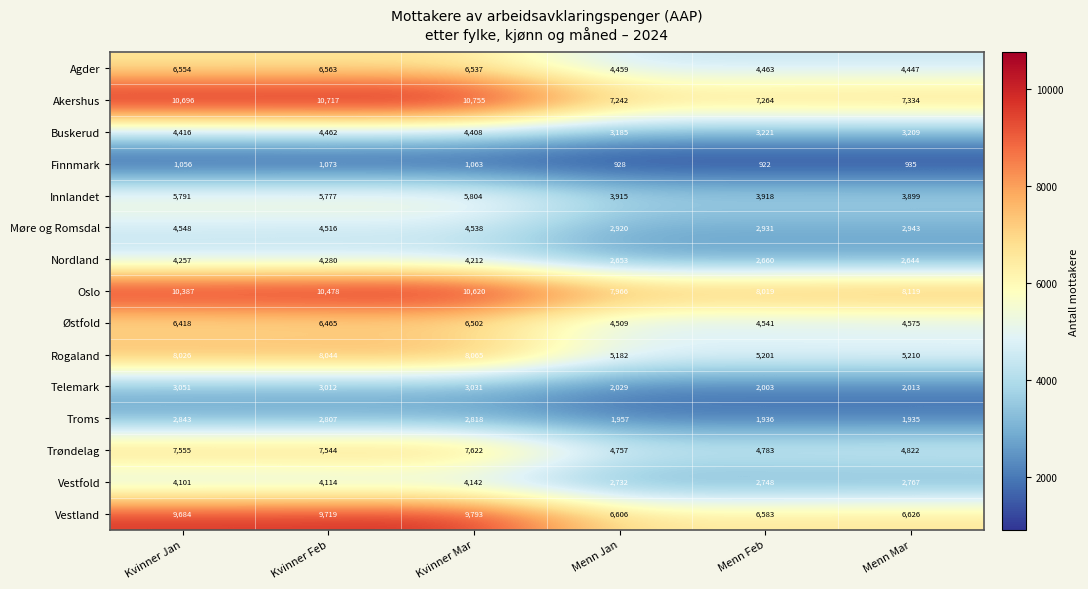

What is the difference between the highest and lowest values at Kvinner Mar?

9692